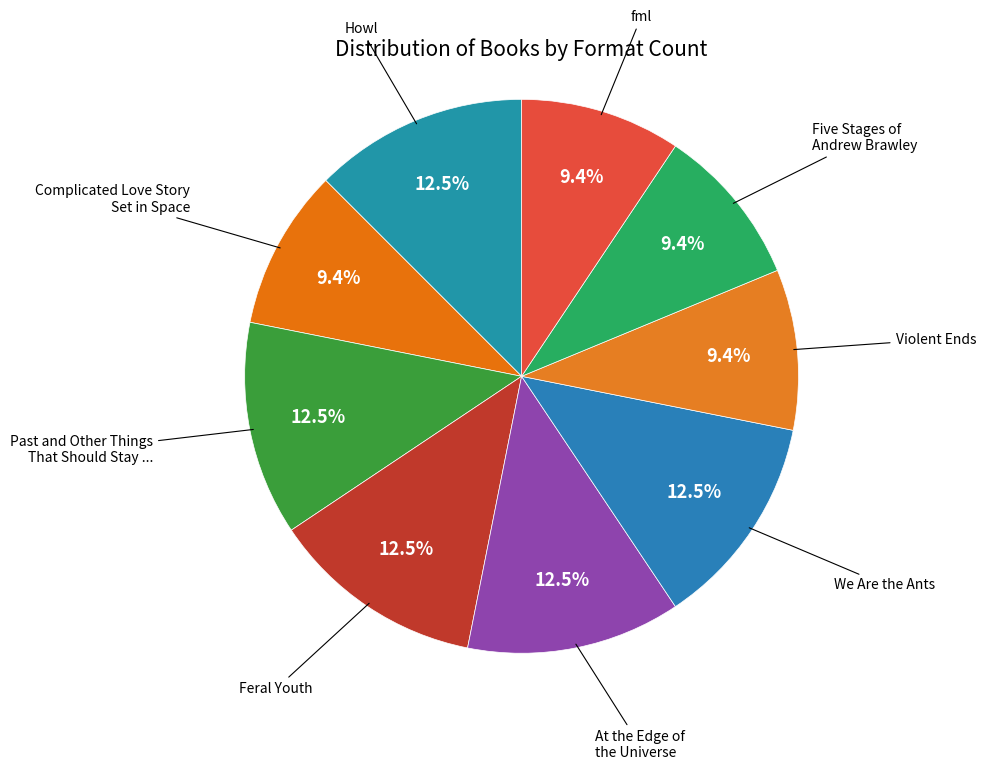

Does Feral Youth represent more than half of the total?

No